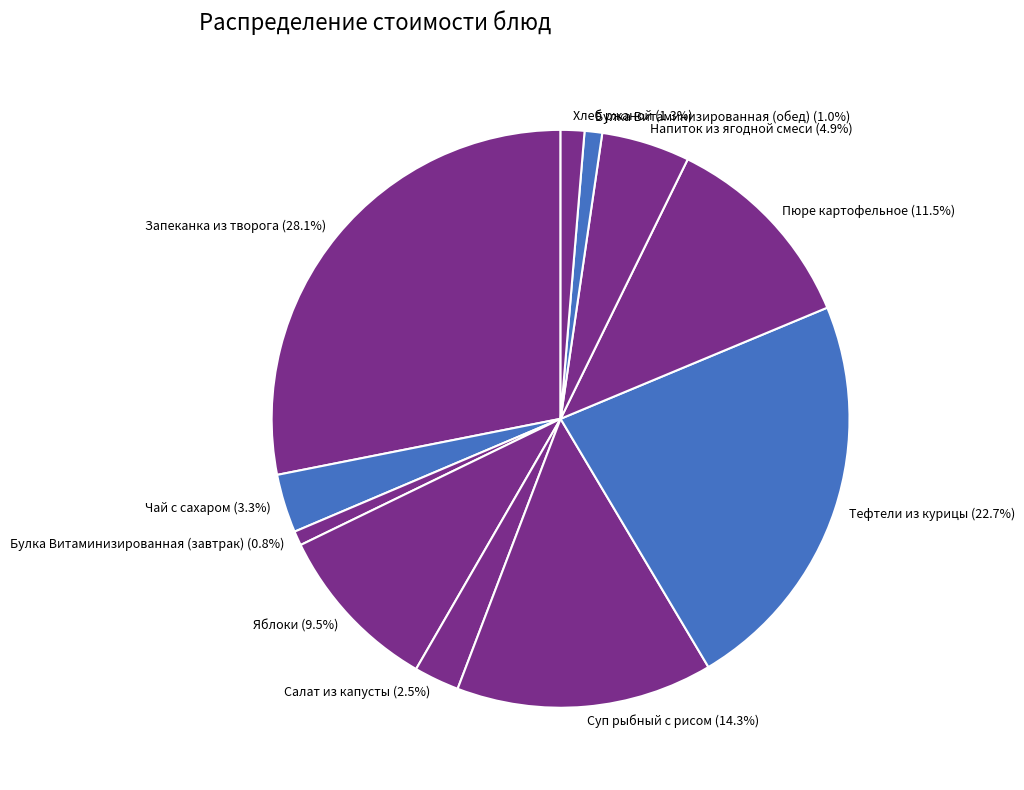

To the nearest percent, what portion does Чай с сахаром represent?

3%